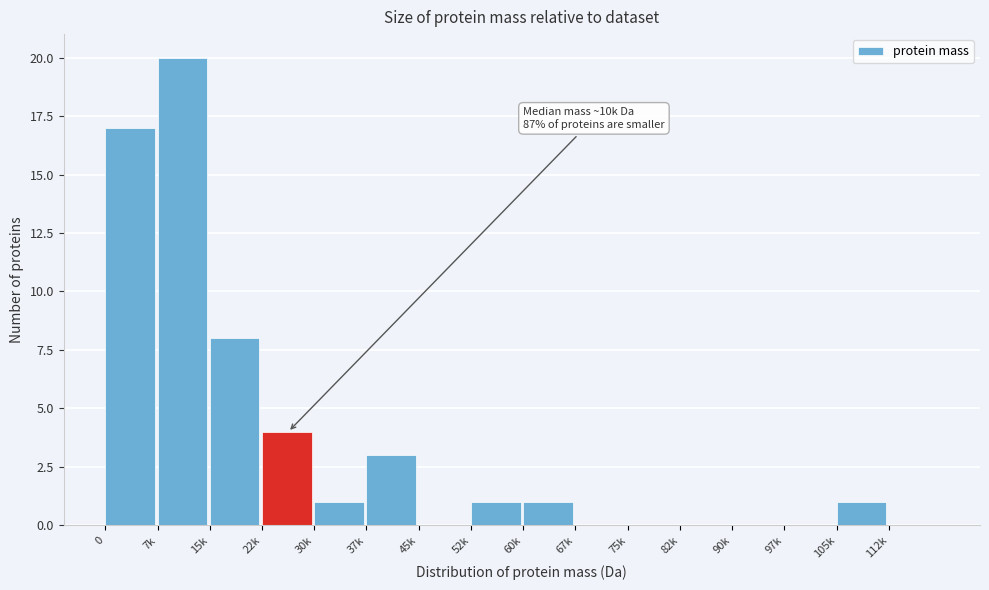

Reading left to right, extract all data points from this chart.

0=17	7k=20	15k=8	22k=4	30k=1	37k=3	45k=0	52k=1	60k=1	67k=0	75k=0	82k=0	90k=0	97k=0	105k=1	112k=0